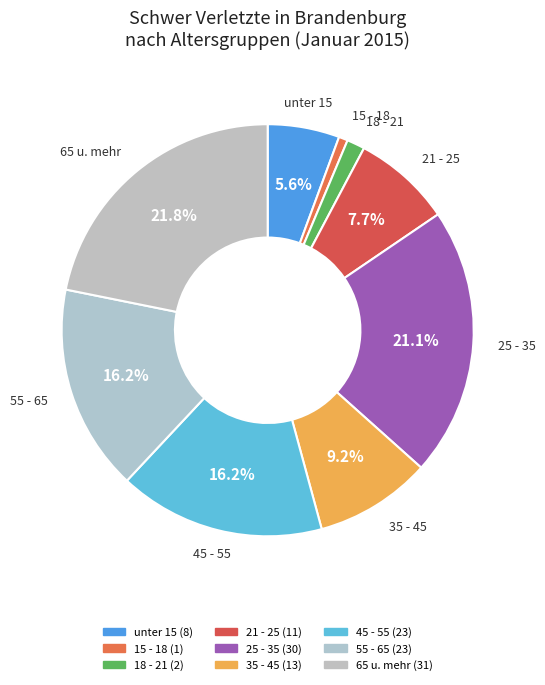

To the nearest percent, what portion does 15 - 18 represent?

1%